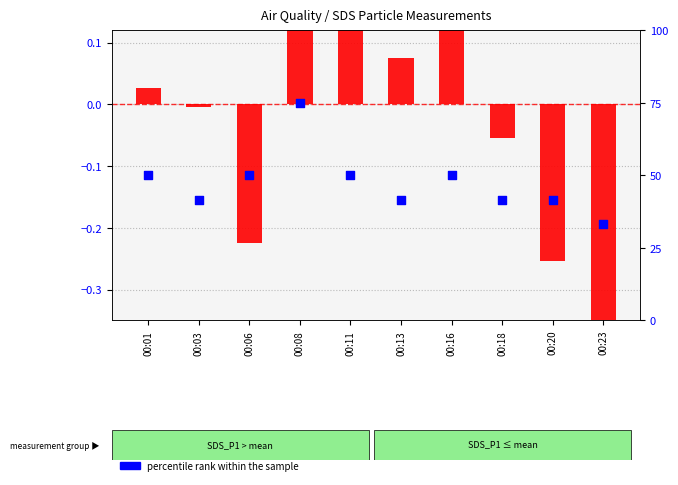

At which category is the sum across all series the highest?

00:08